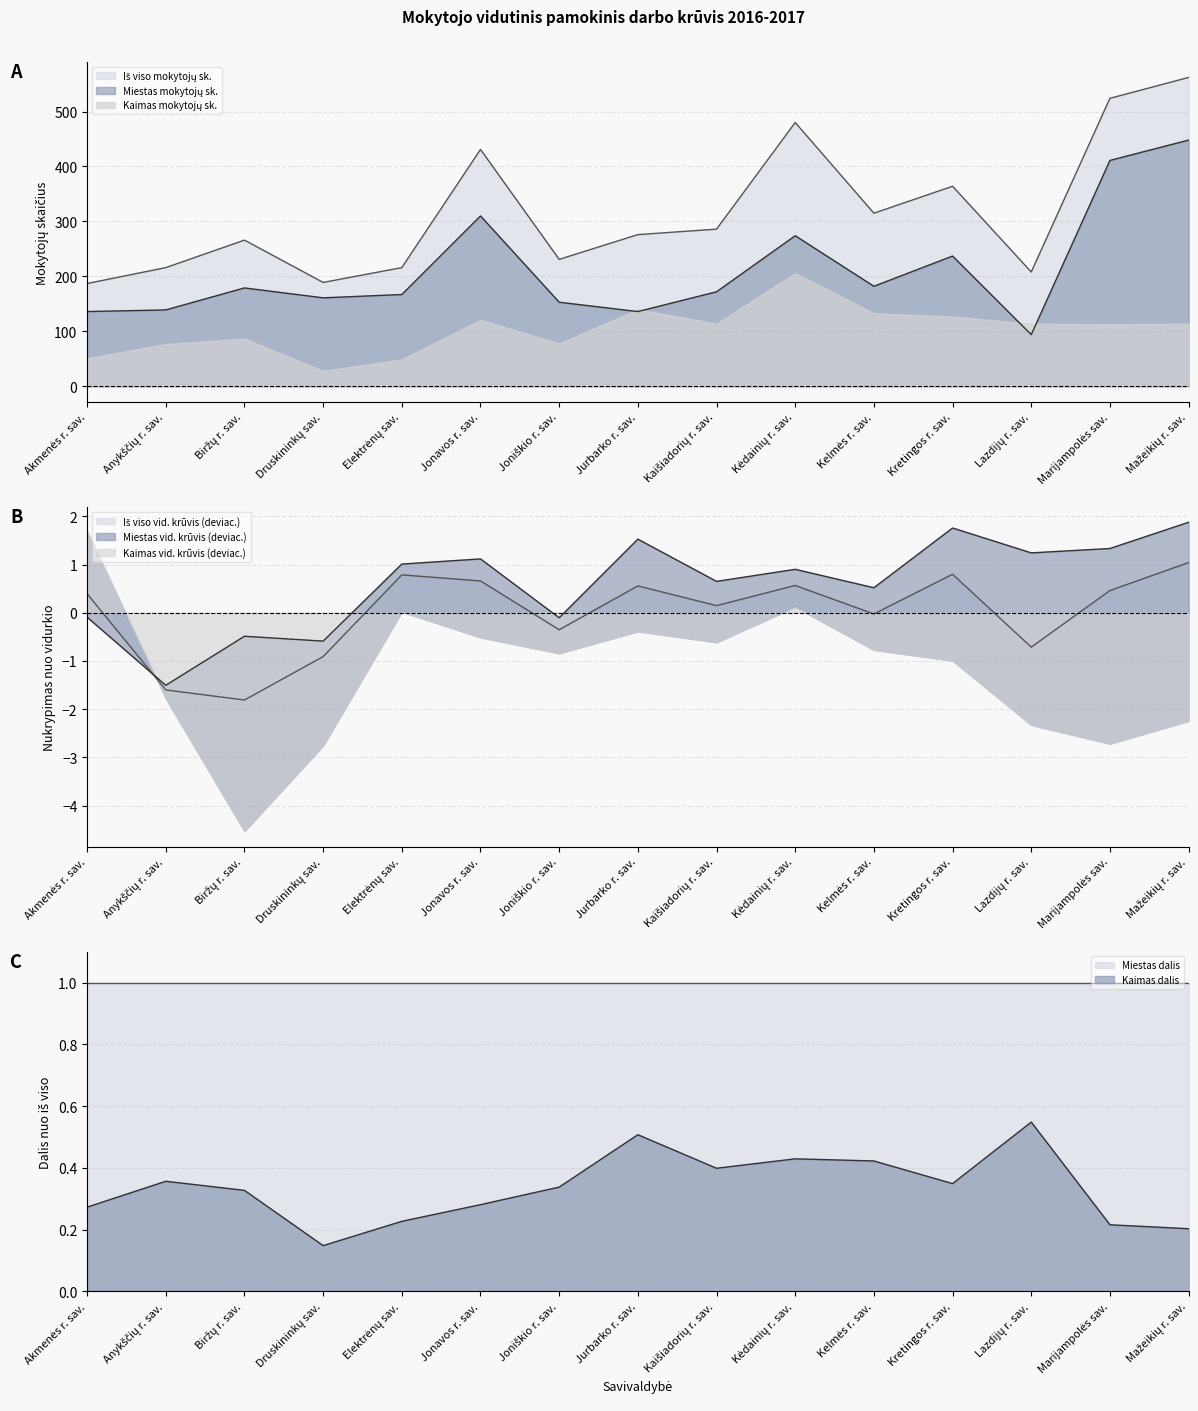

Between Joniškio r. sav. and Kelmės r. sav., which series saw the biggest shift?

Iš viso mokytojų sk.